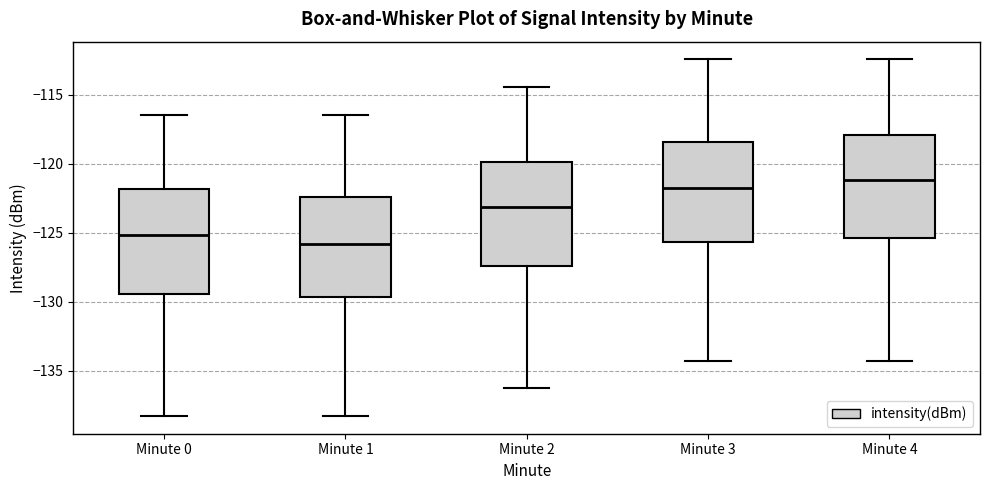

Reading left to right, read every box against the y-axis: the position of its median line, the range the box covers, and the ends of its whiskers. The values are not printed on the chart, so give them approximately, as read against the axis.

Minute 0: median -125.0, box -129.5 to -122.0, whiskers -138.5 to -116.5
Minute 1: median -126.0, box -129.5 to -122.5, whiskers -138.5 to -116.5
Minute 2: median -123.0, box -127.5 to -120.0, whiskers -136.5 to -114.5
Minute 3: median -122.0, box -125.5 to -118.5, whiskers -134.5 to -112.5
Minute 4: median -121.0, box -125.5 to -118.0, whiskers -134.5 to -112.5